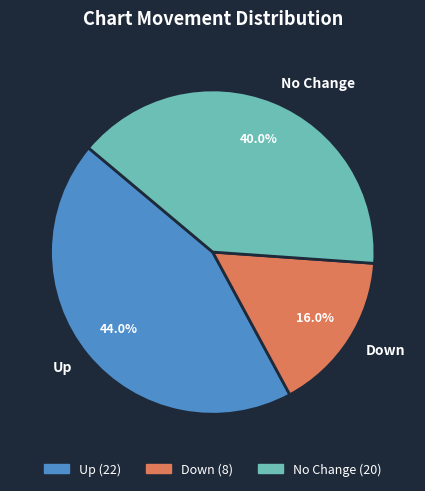

Approximately how many times larger is the value at No Change compared to Up?

0.9